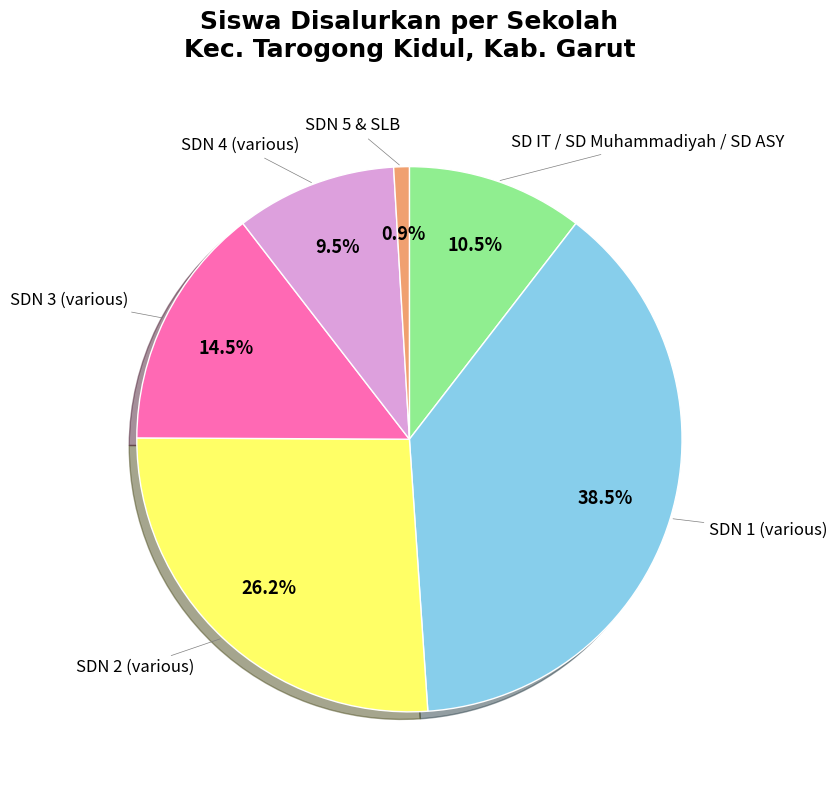

Is there a majority slice in this chart?

No